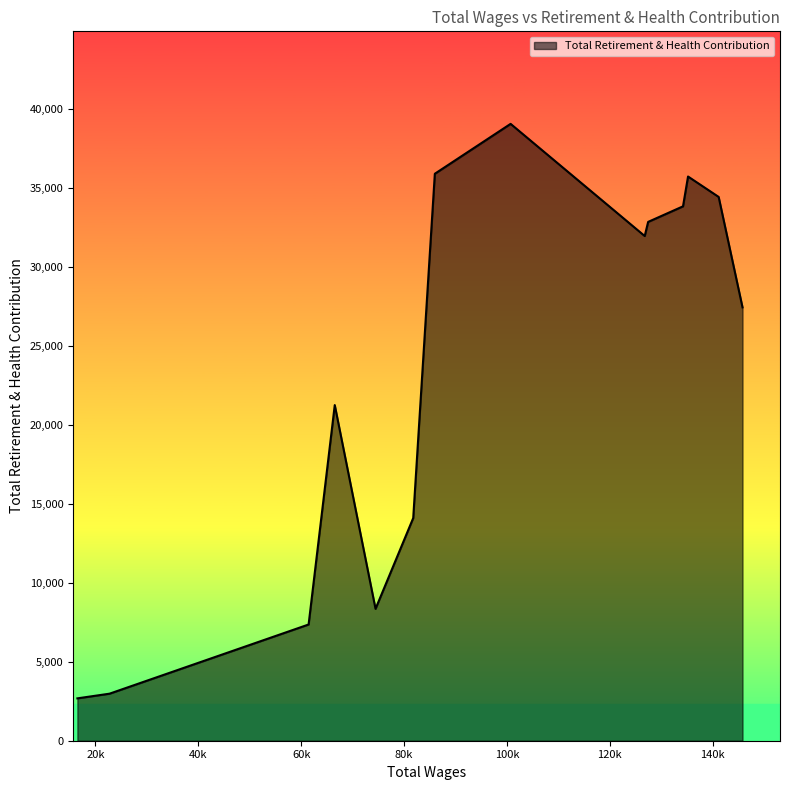

What is the smallest value displayed?

2684